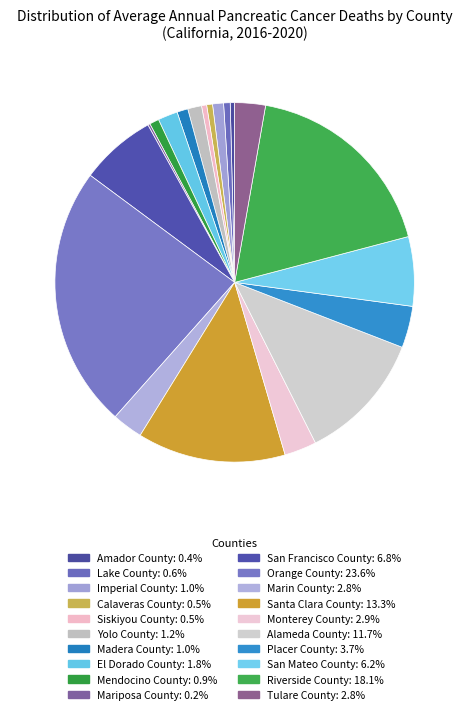

Which slice is the largest?

Orange County